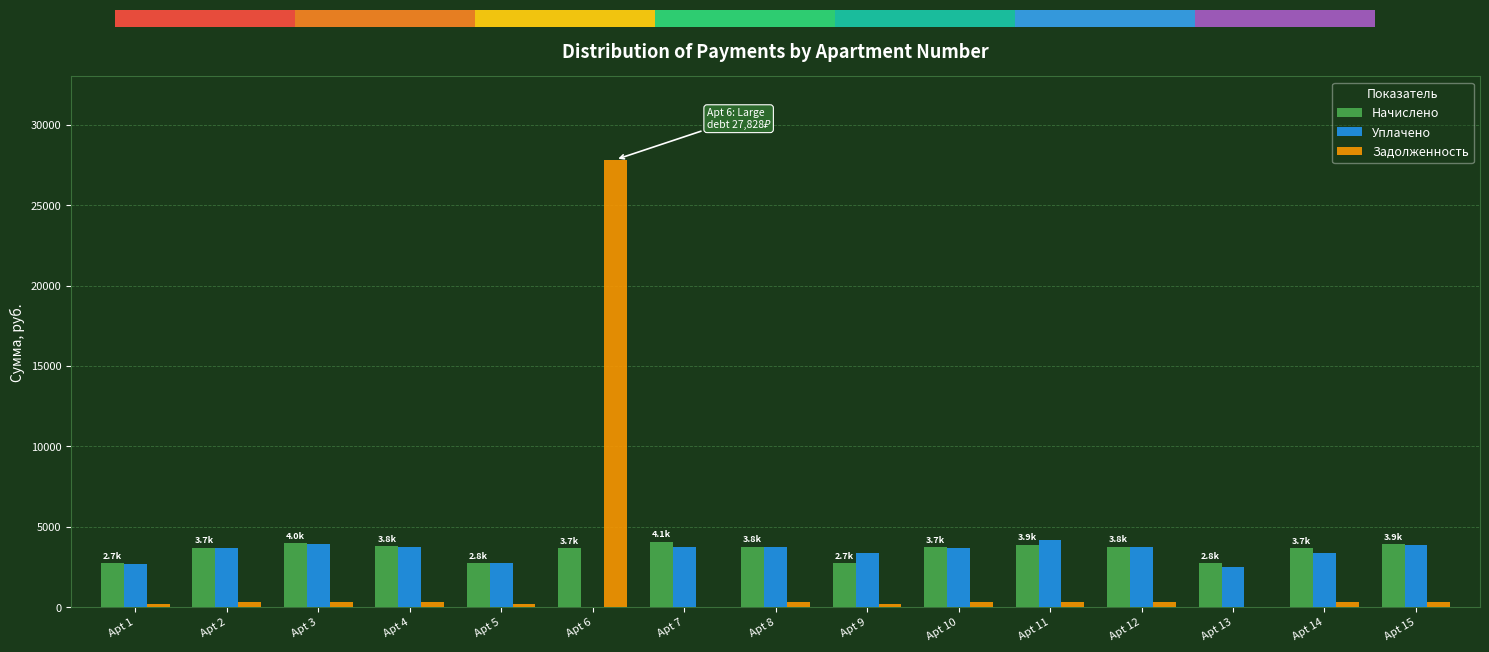

What is the difference between the second highest and minimum values in the Задолженность series?

331.2